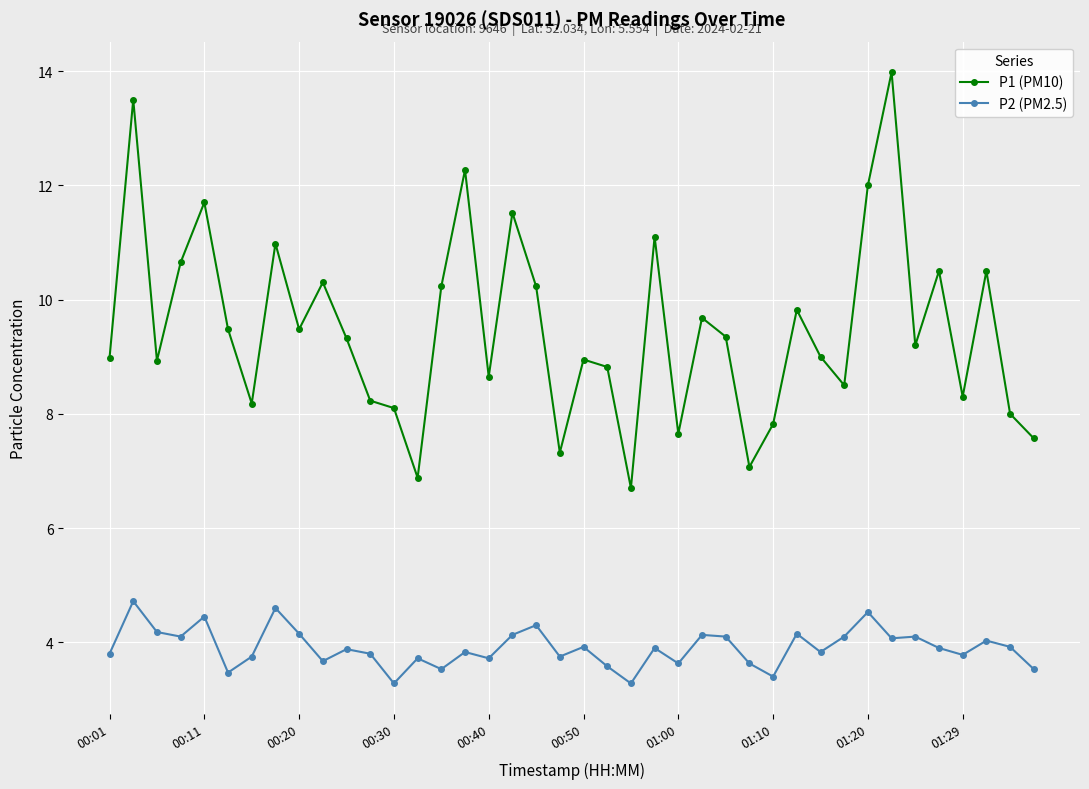

List the series in order of their overall mean, lowest first.

P2 (PM2.5), P1 (PM10)